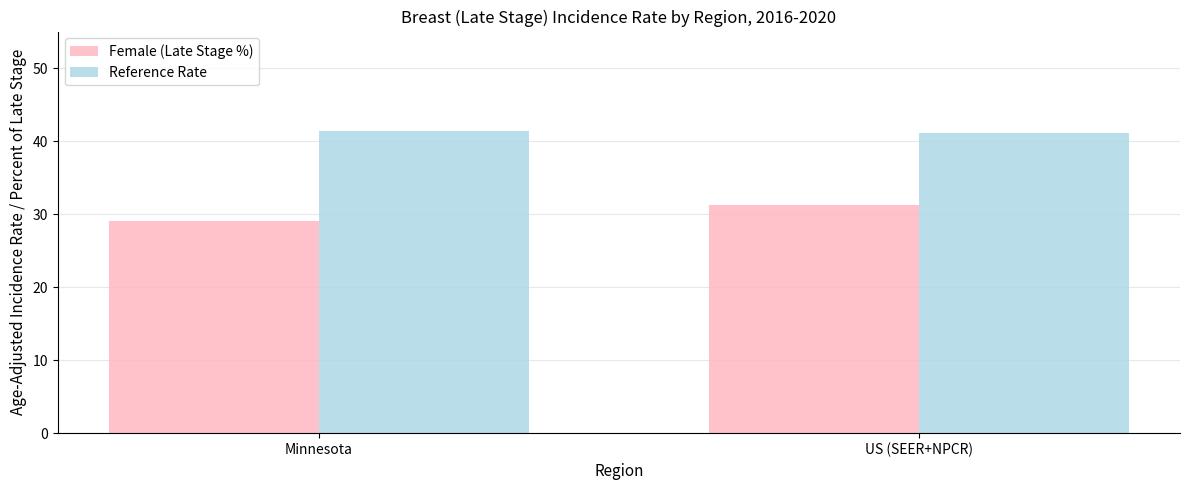

Reading right to left, extract all data points from this chart.

Female (Late Stage %): US (SEER+NPCR)=31.2	Minnesota=29.1
Reference Rate: US (SEER+NPCR)=41.1	Minnesota=41.4